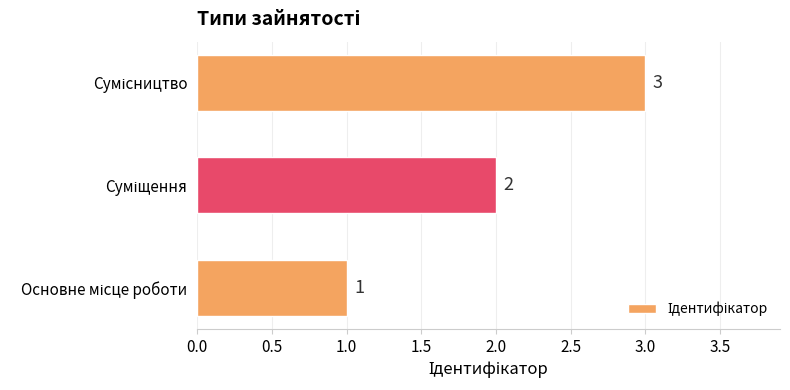

Count the values in the range 1 to 3.

3